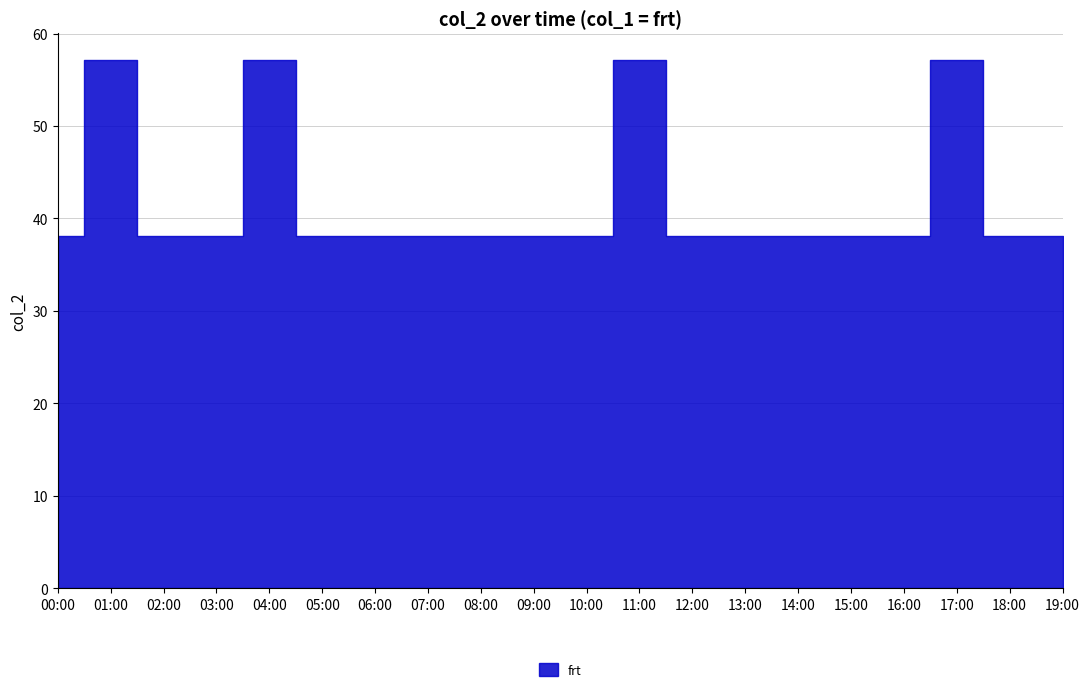

True or false: the data shows 55.0 at 12:00.

False